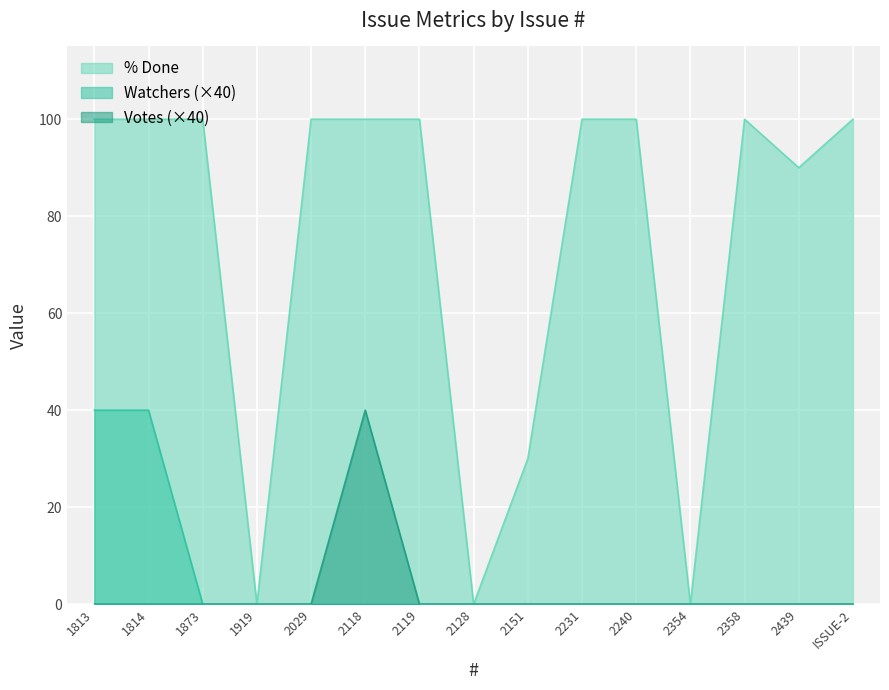

What is the label of the 15th point from the right?

1813